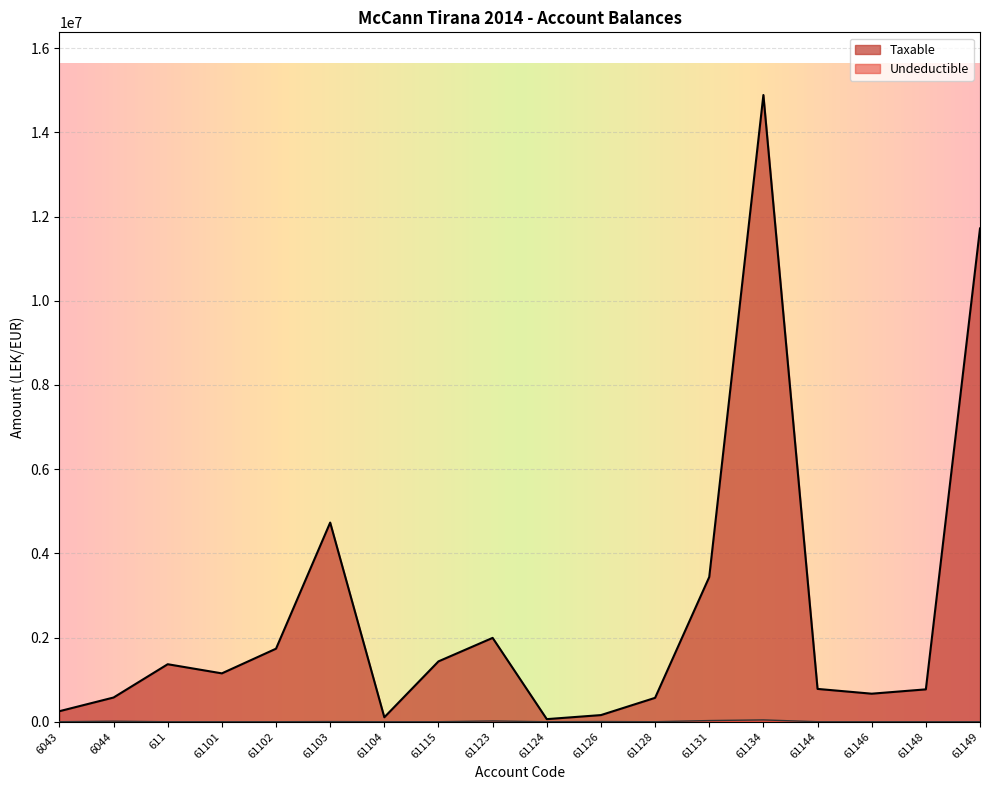

True or false: Taxable has more than 2 interior local peaks.

True